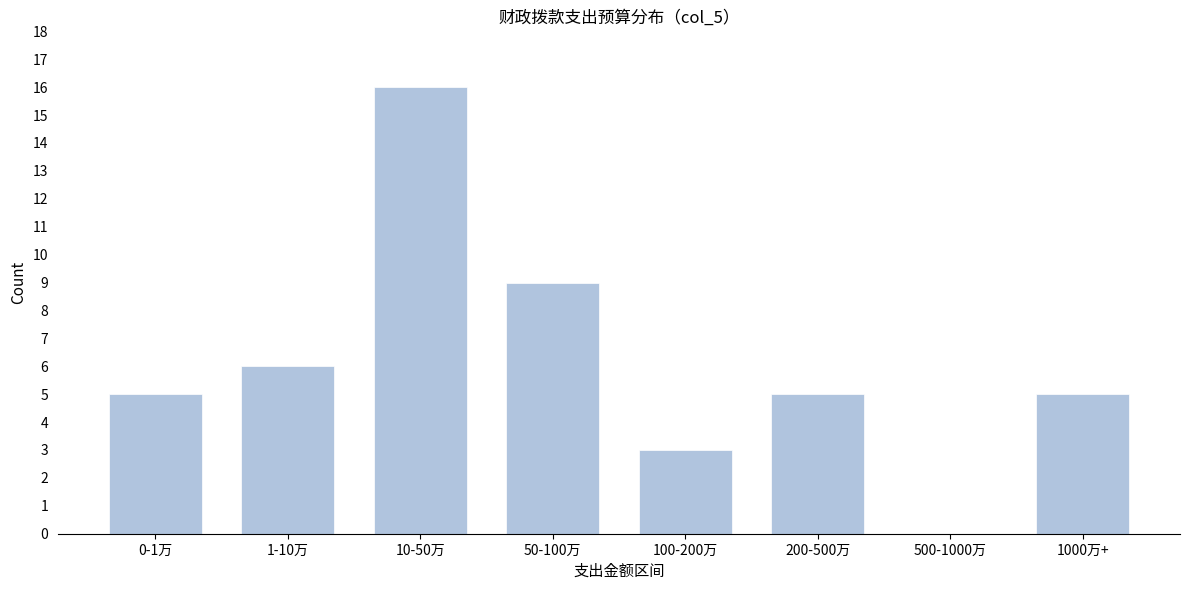

Reading right to left, what are all the values shown in this chart?

1000万+=5	500-1000万=0	200-500万=5	100-200万=3	50-100万=9	10-50万=16	1-10万=6	0-1万=5